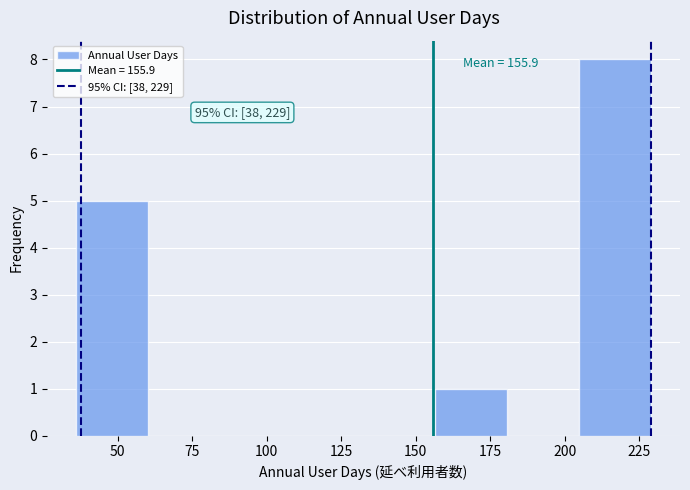

Which range on the x-axis has the tallest bar?

205 to 230